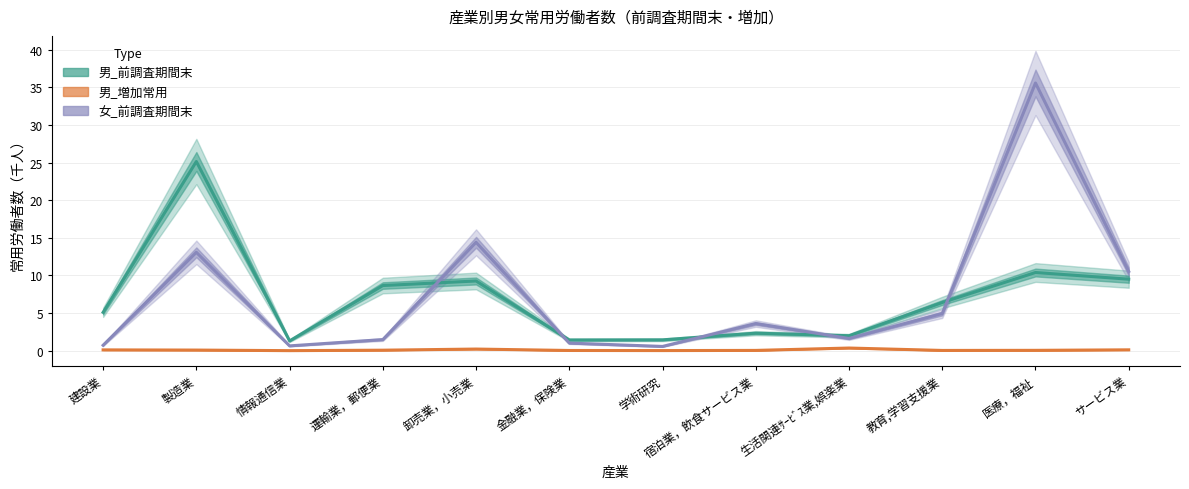

Between 学術研究 and 生活関連ｻｰﾋﾞｽ業,娯楽業, which series saw the biggest shift?

女_前調査期間末